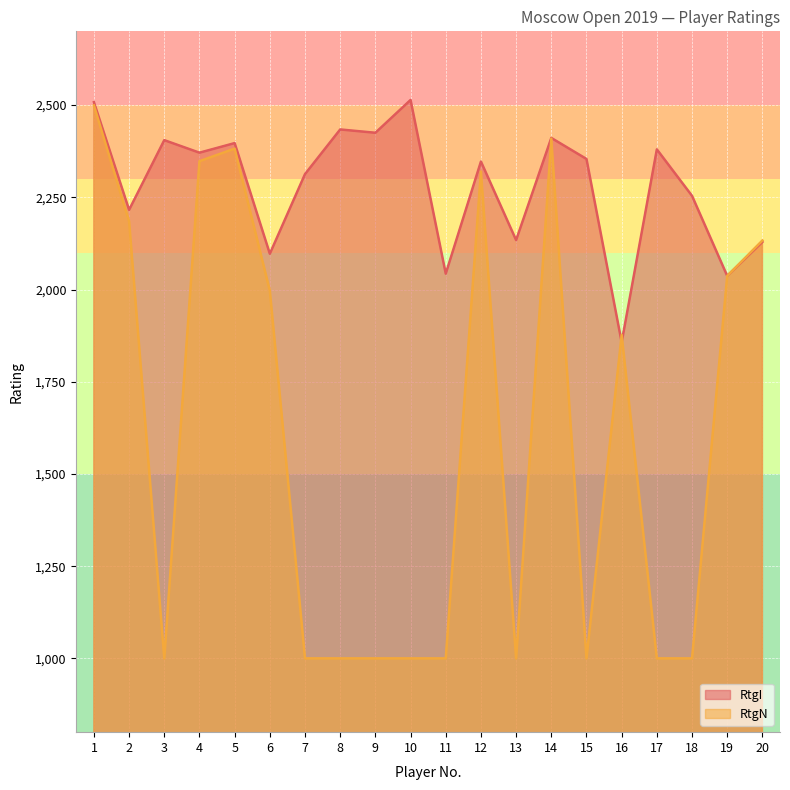

How many values in the RtgN series exceed 1877?

9